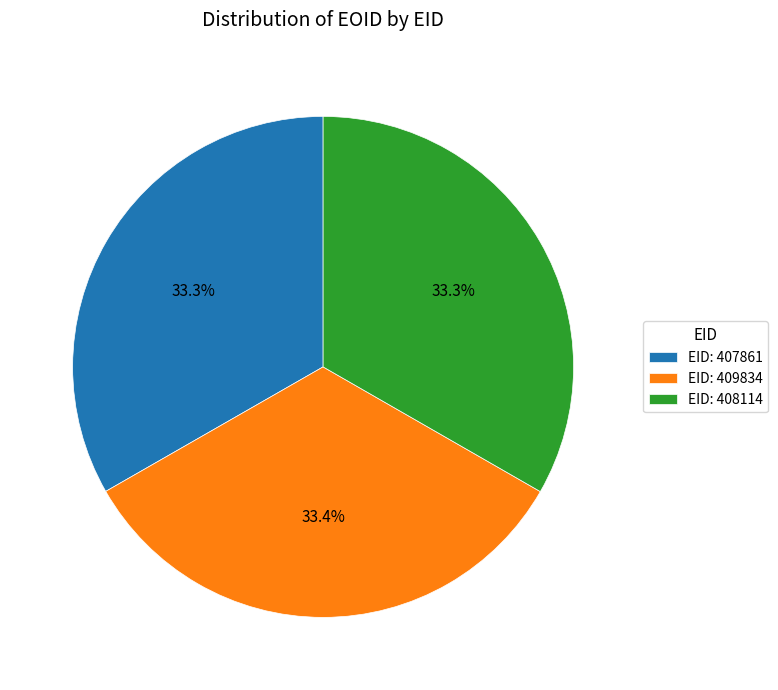

What is the ratio of the value at EID: 408114 to the value at EID: 409834?

1.0